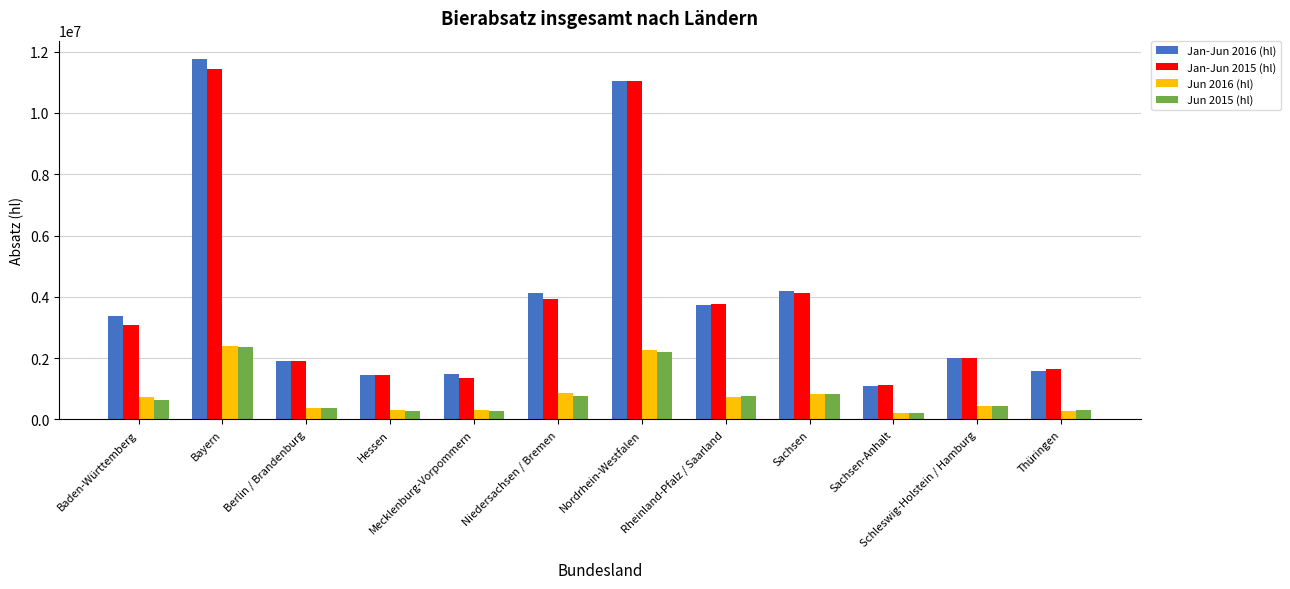

What is the difference between the maximum and second lowest values in the Jun 2015 (hl) series?

2086125.0